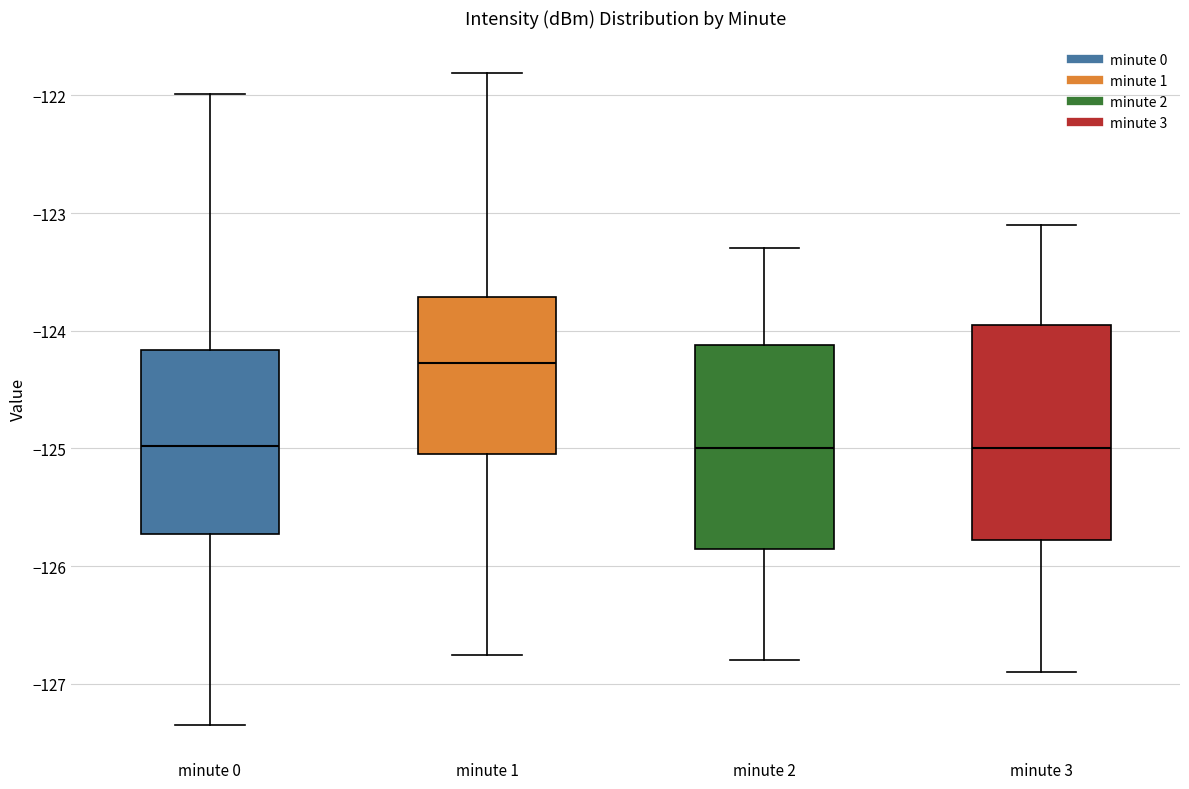

Reading left to right, transcribe this box plot: for each box, give where its median line is, the range the box spans, and where its two whiskers end, as read against the y-axis. The values are not printed on the chart, so give them approximately, as read against the axis.

minute 0: median -125.0, box -125.7 to -124.2, whiskers -127.3 to -122.0
minute 1: median -124.3, box -125.0 to -123.7, whiskers -126.8 to -121.8
minute 2: median -125.0, box -125.8 to -124.1, whiskers -126.8 to -123.3
minute 3: median -125.0, box -125.8 to -123.9, whiskers -126.9 to -123.1